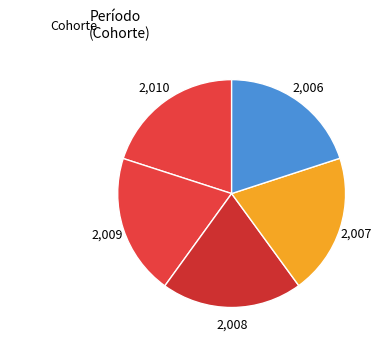

Count the number of slices in the pie.

5